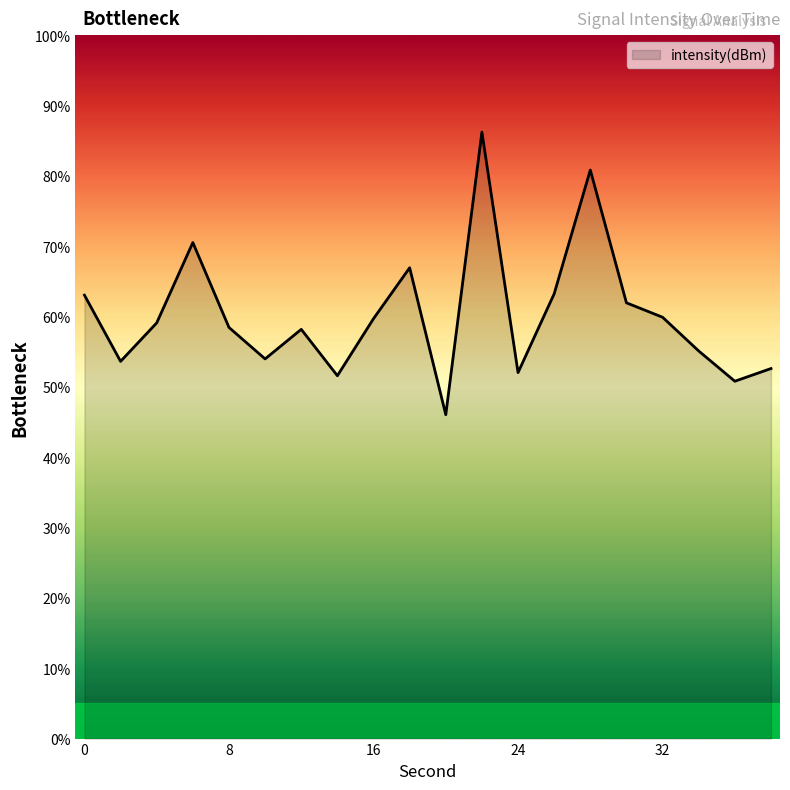

What is the greatest value displayed?

86.2